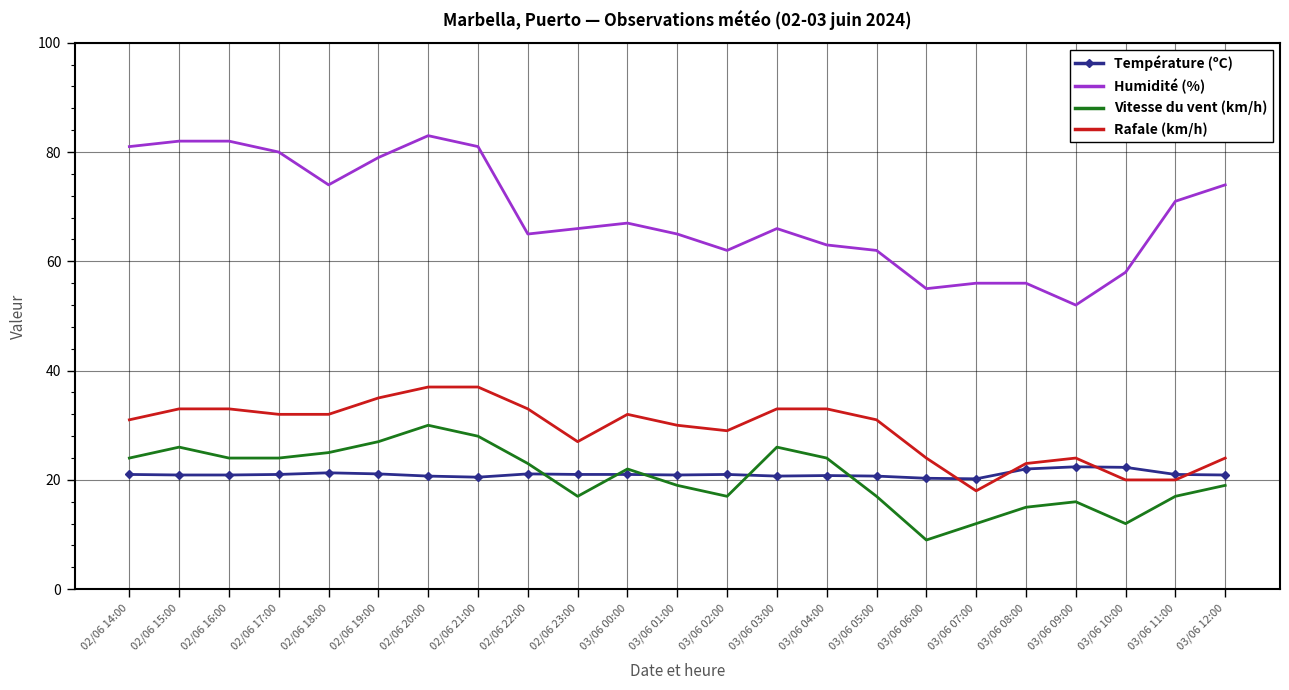

What is the smallest value displayed?

9.0